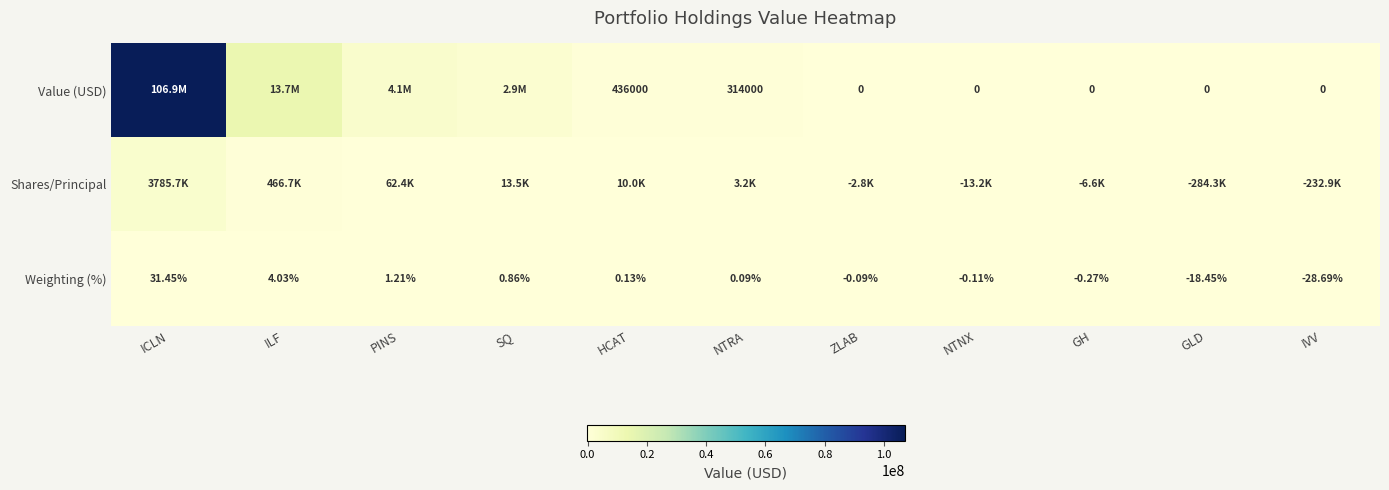

List the labels in order of Weighting (%) value, largest first.

ICLN, ILF, PINS, SQ, HCAT, NTRA, ZLAB, NTNX, GH, GLD, IVV